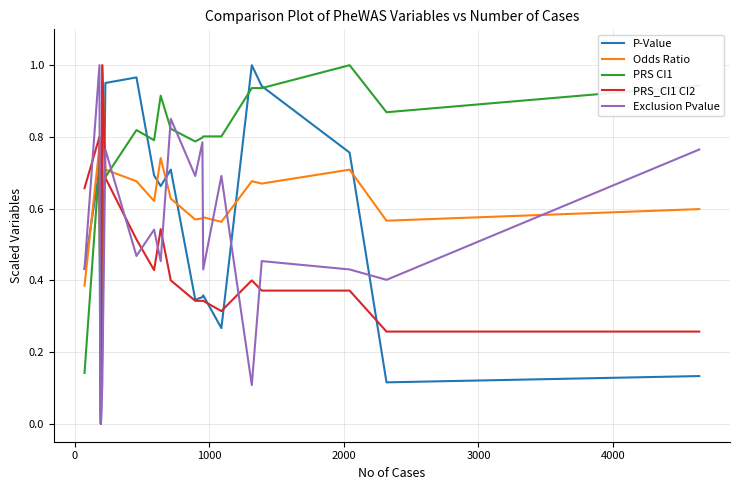

Which series has the largest total across all categories?

PRS CI1